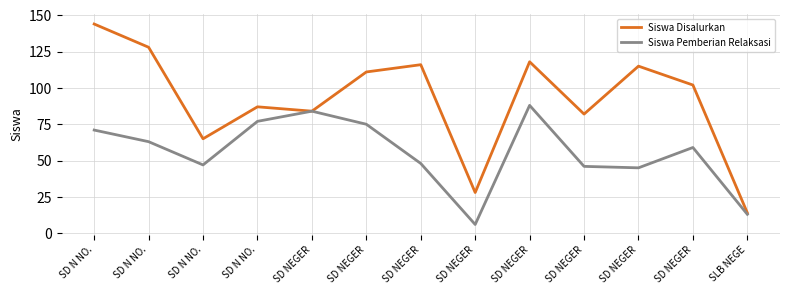

At which label is Siswa Pemberian Relaksasi closest to 47?

SD N NO.